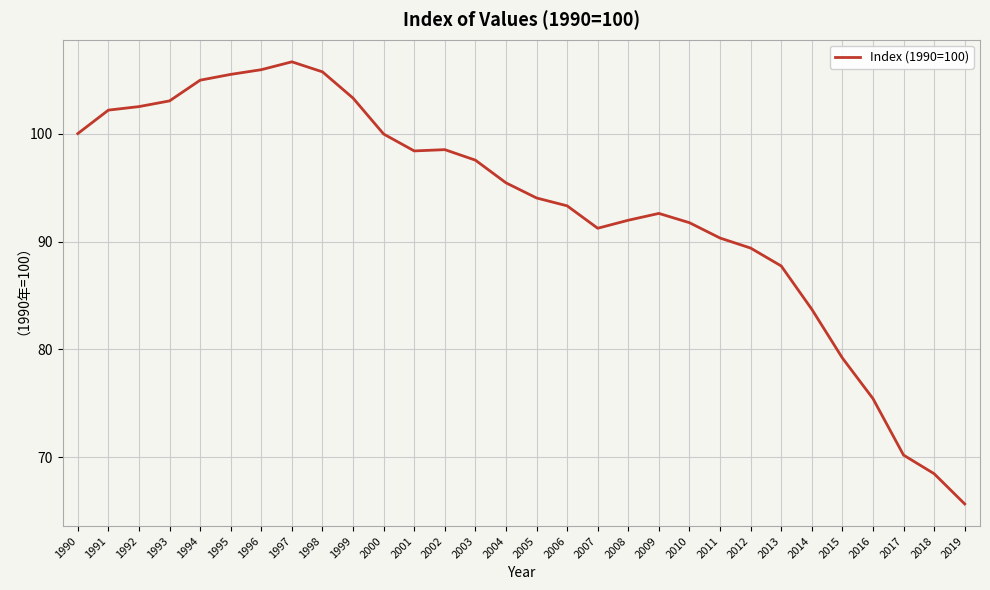

What is the approximate value at 2019?

65.7